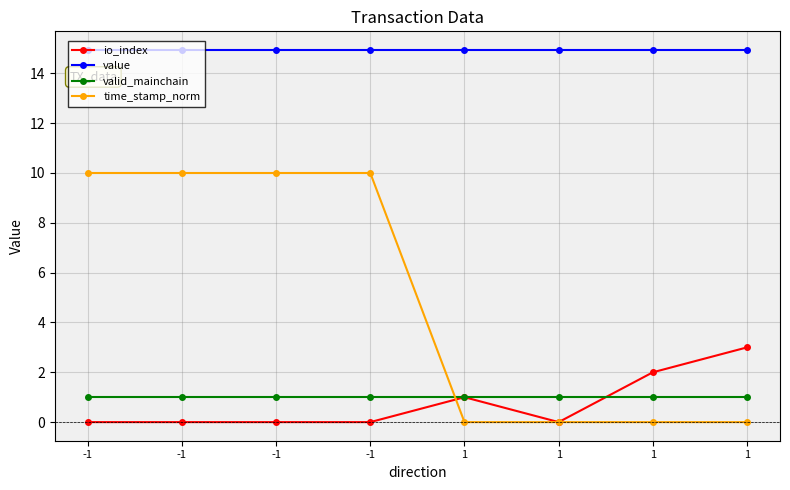

Is this an area chart (filled region under the line)?

No